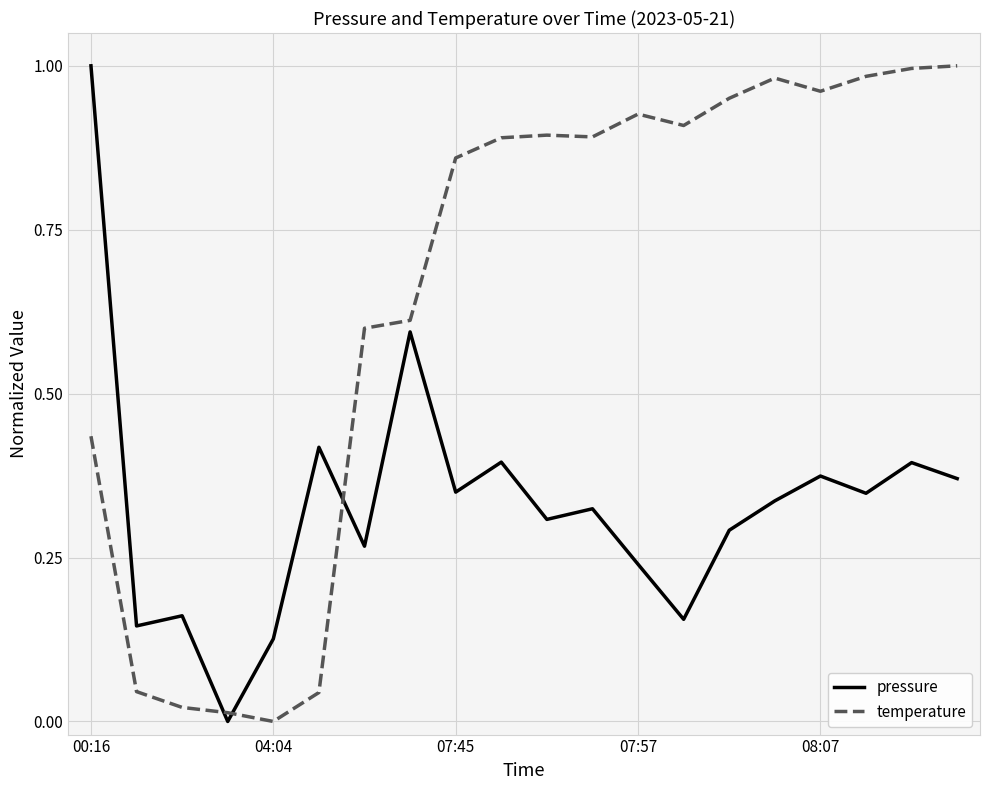

How many intersections are there between pressure and temperature?

3